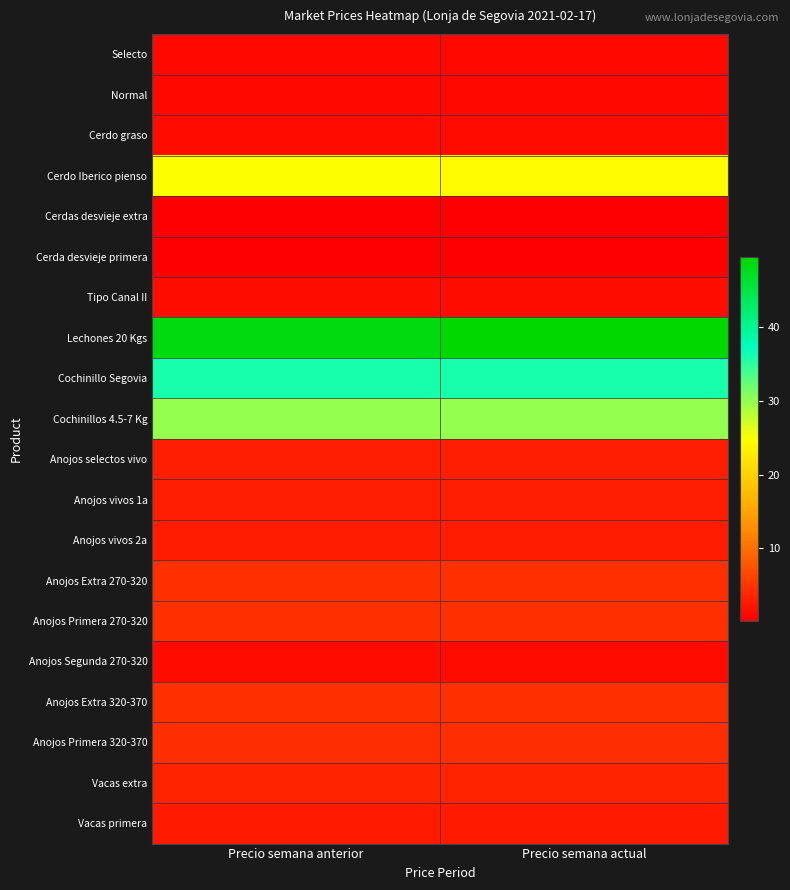

Count the number of categories in the chart.

2